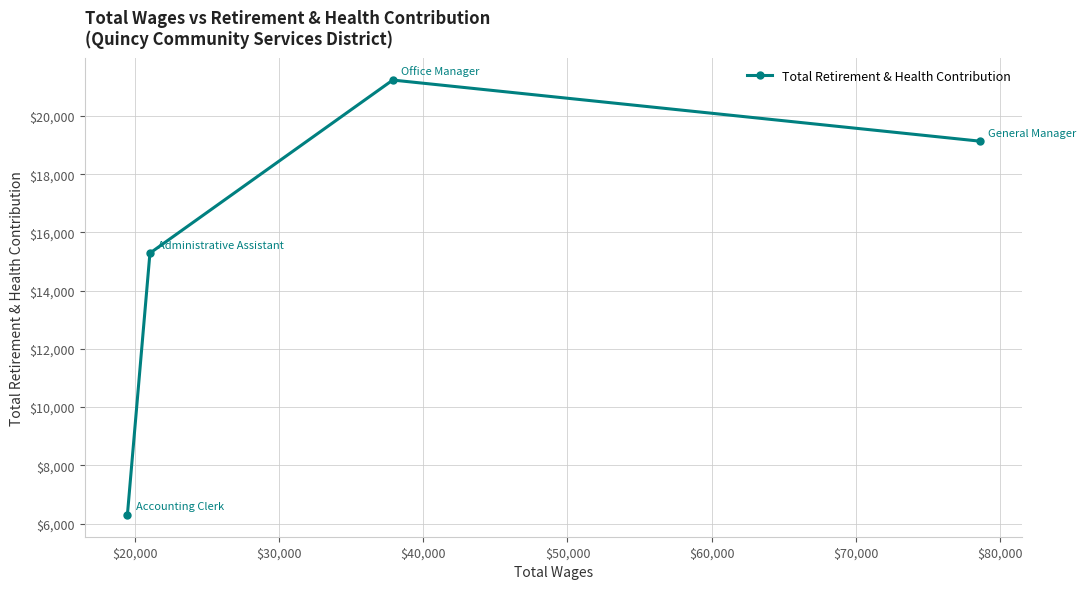

What is the average value?

15488